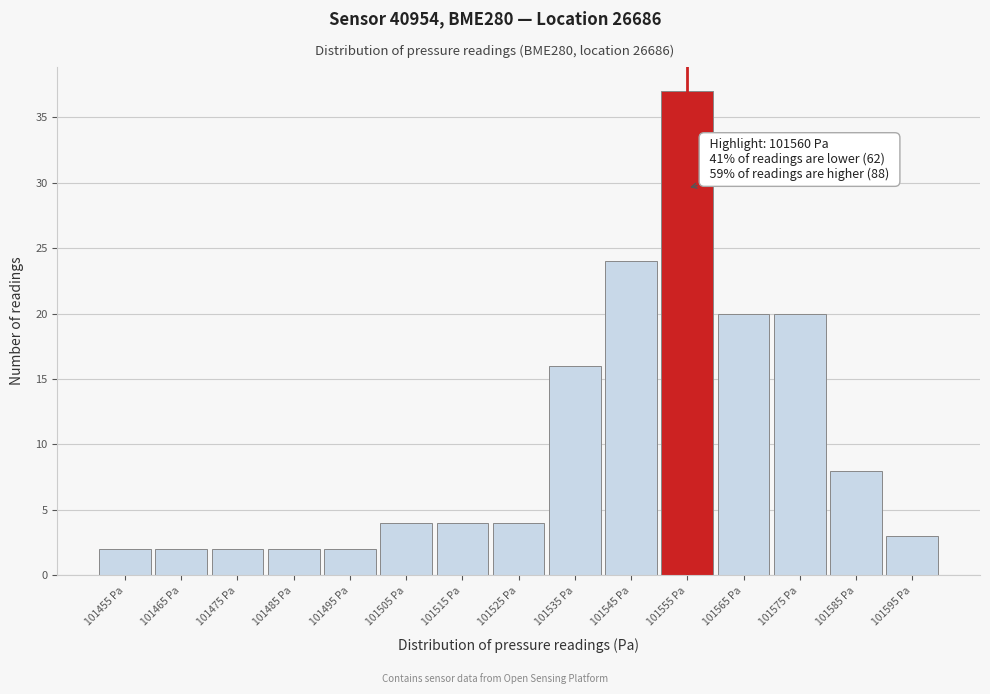

Reading right to left, extract all data points from this chart.

3	8	20	20	37	24	16	4	4	4	2	2	2	2	2